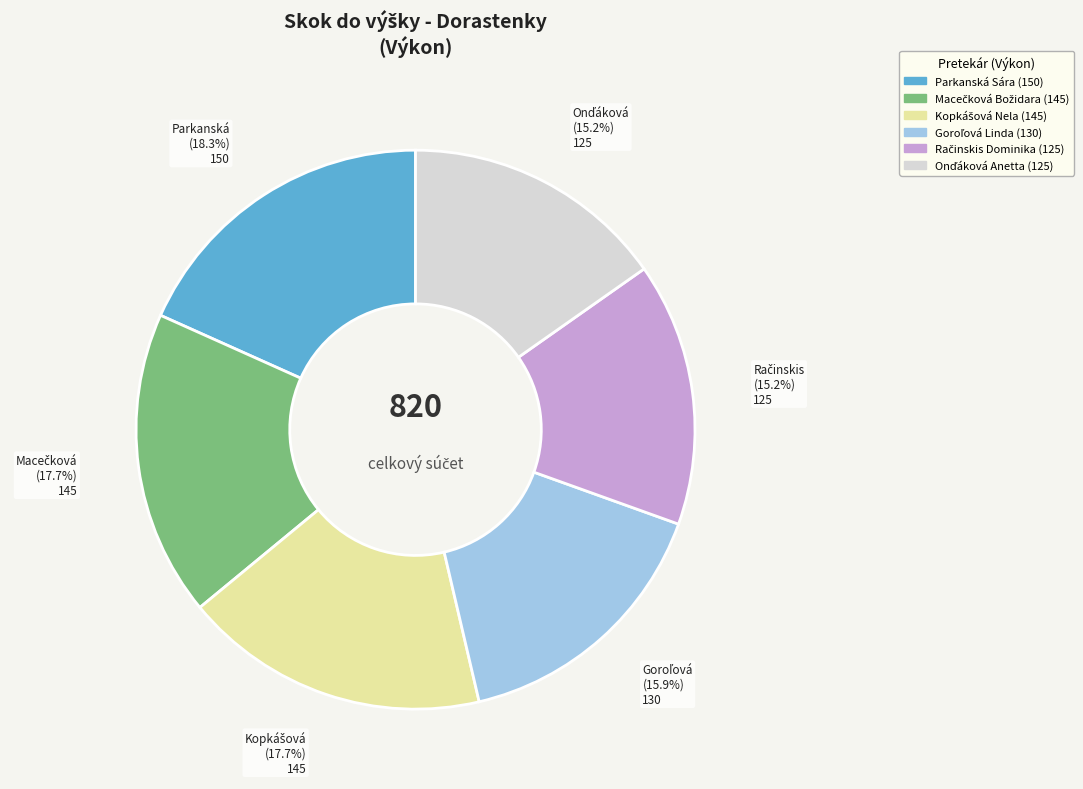

What percentage is NOT represented by Parkanská Sára?

81.7%